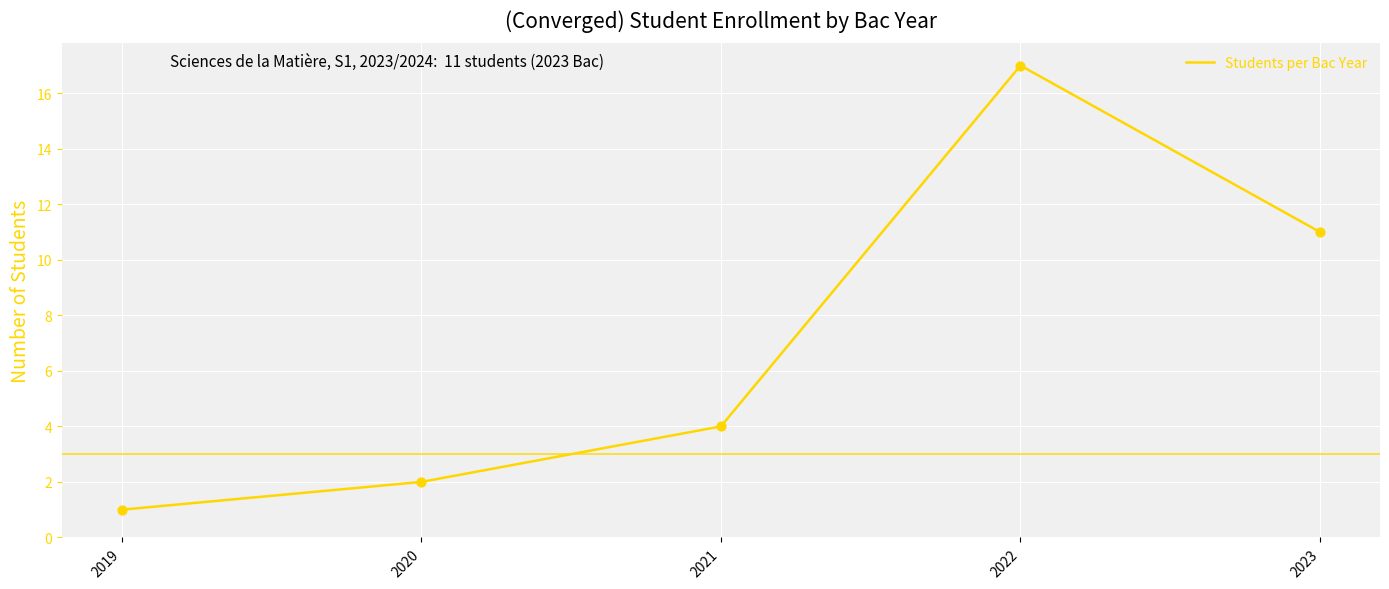

What is the change in value from 2019 to 2023?

+10